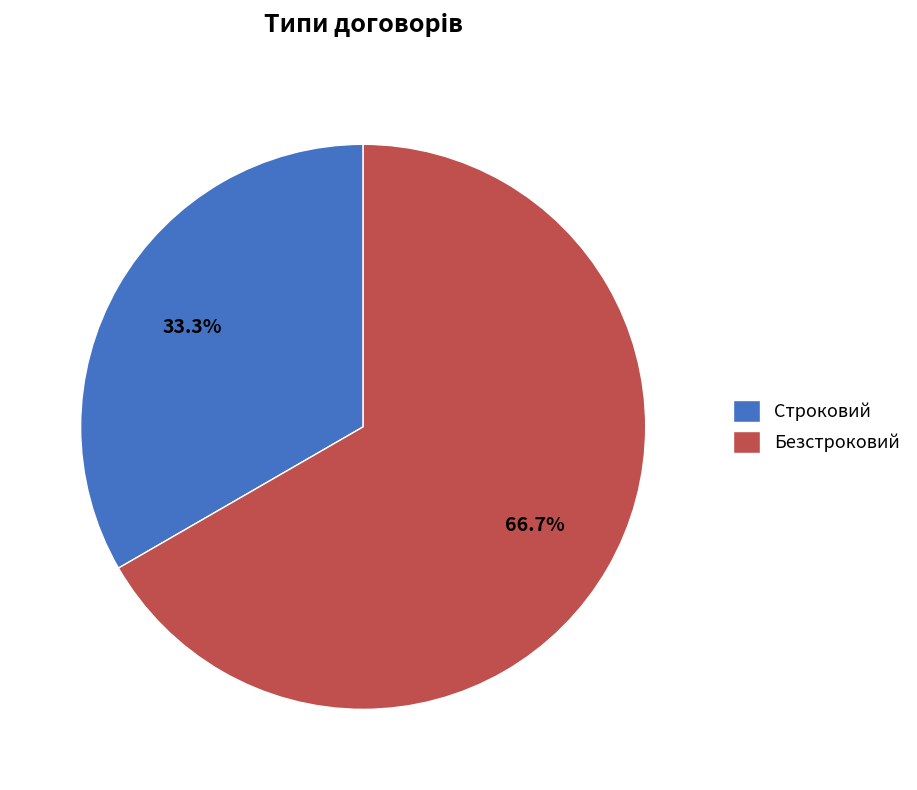

What percentage is the Безстроковий slice, to the nearest percent?

67%